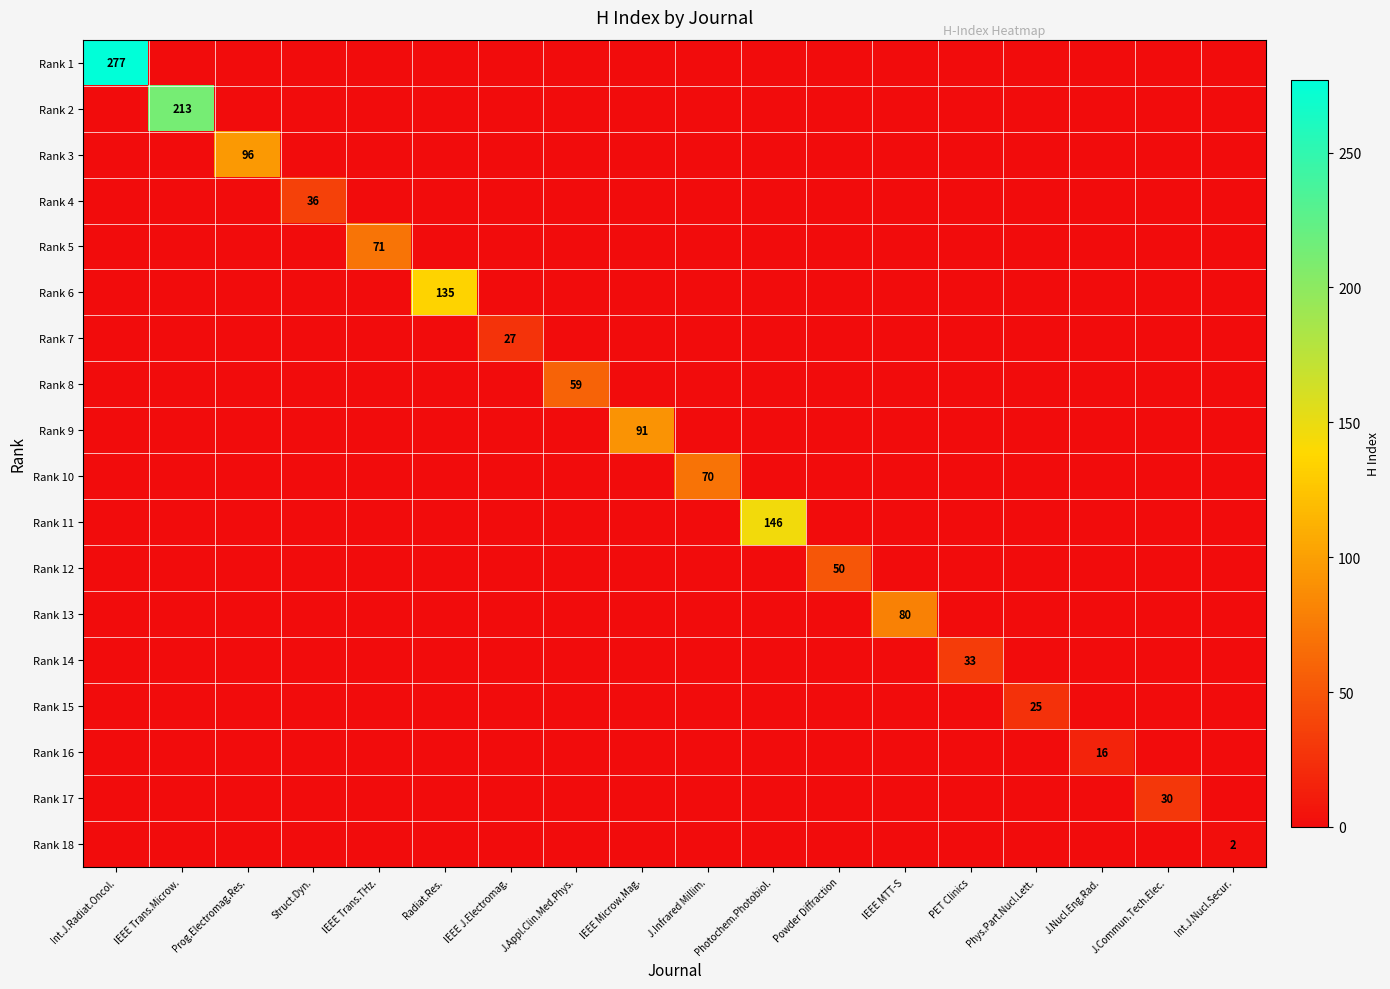

At which category is the sum across all series the highest?

Int.J.Radiat.Oncol.